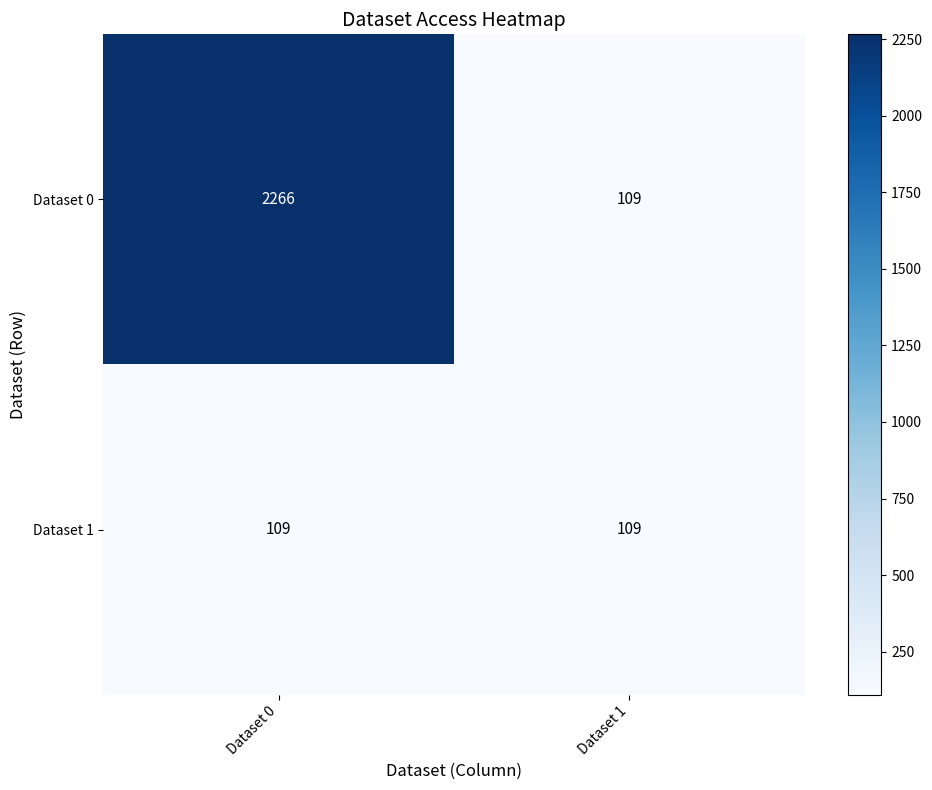

What is the sum of the Dataset 0 values at Dataset 0 and Dataset 1?

2375